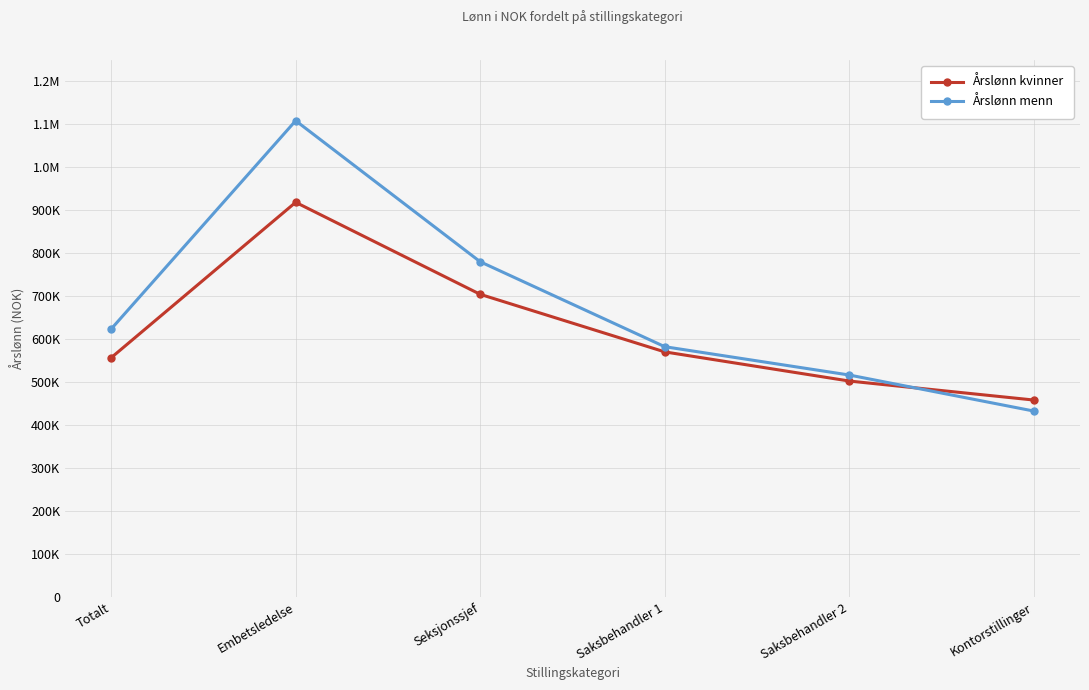

What is the total value across all series at Embetsledelse?

2026935